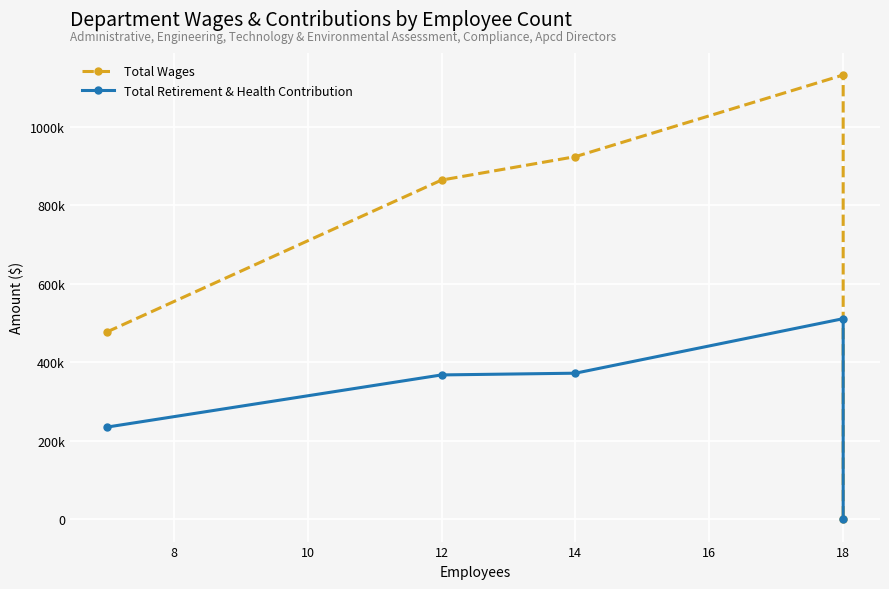

What is the sum of the Total Retirement & Health Contribution values at 8 and 12?

878510